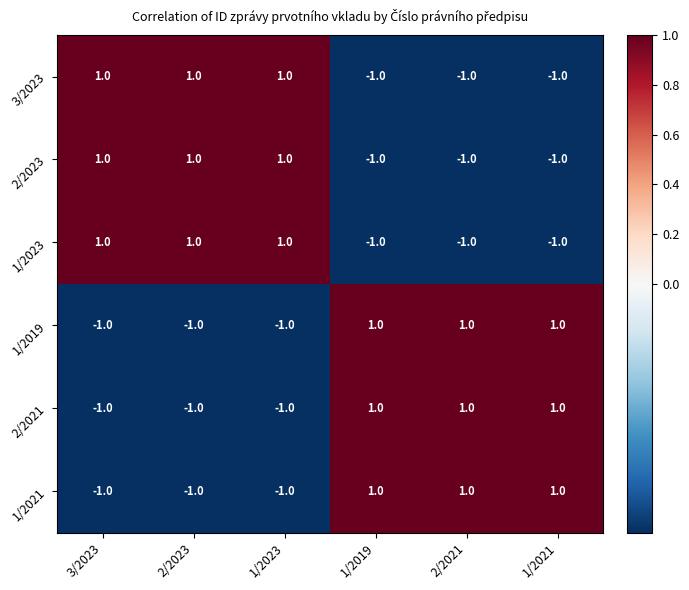

The 2/2023 series shows -2 at 2/2021. True or false?

False